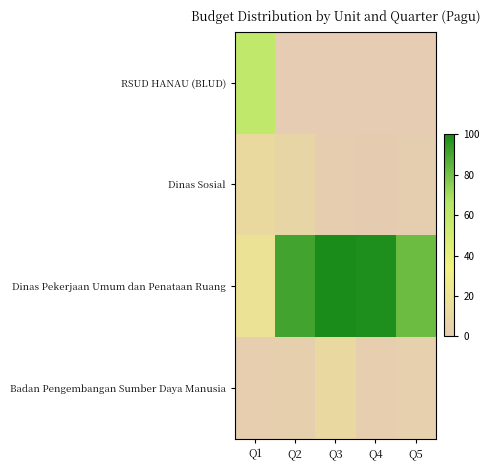

Reading right to left, transcribe all the data shown in this chart.

RSUD HANAU (BLUD): Q5=0.0	Q4=0.0	Q3=0.0	Q2=0.0	Q1=59.3
Dinas Sosial: Q5=1.5	Q4=0.9	Q3=1.6	Q2=8.6	Q1=12.2
Dinas Pekerjaan Umum dan Penataan Ruang: Q5=81.9	Q4=98.5	Q3=100.0	Q2=90.8	Q1=19.3
Badan Pengembangan Sumber Daya Manusia: Q5=3.8	Q4=2.2	Q3=11.7	Q2=3.3	Q1=2.4